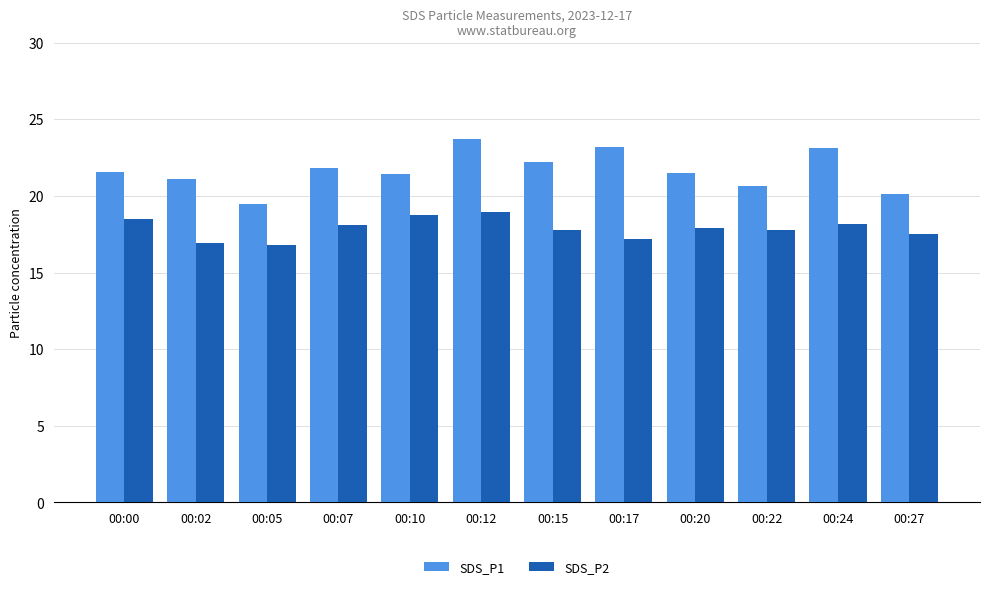

How many distinct data groups are displayed?

2